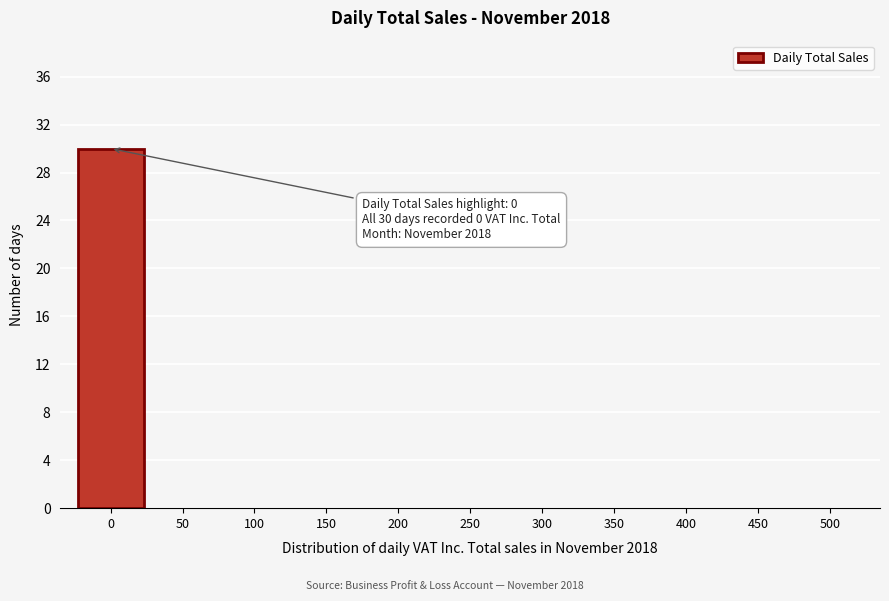

Reading left to right, transcribe all the data shown in this chart.

0=30	50=0	100=0	150=0	200=0	250=0	300=0	350=0	400=0	450=0	500=0